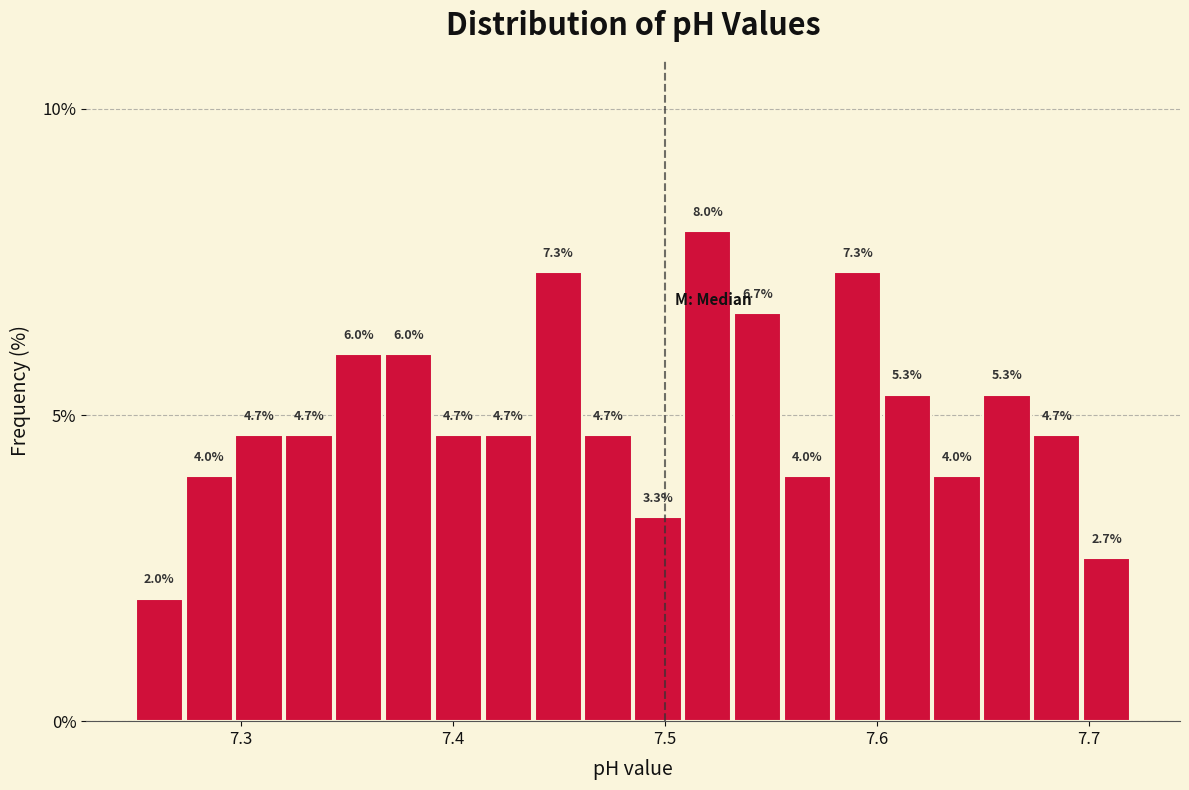

Read against the x-axis, roughly where is the centre of the tallest bar?

7.52